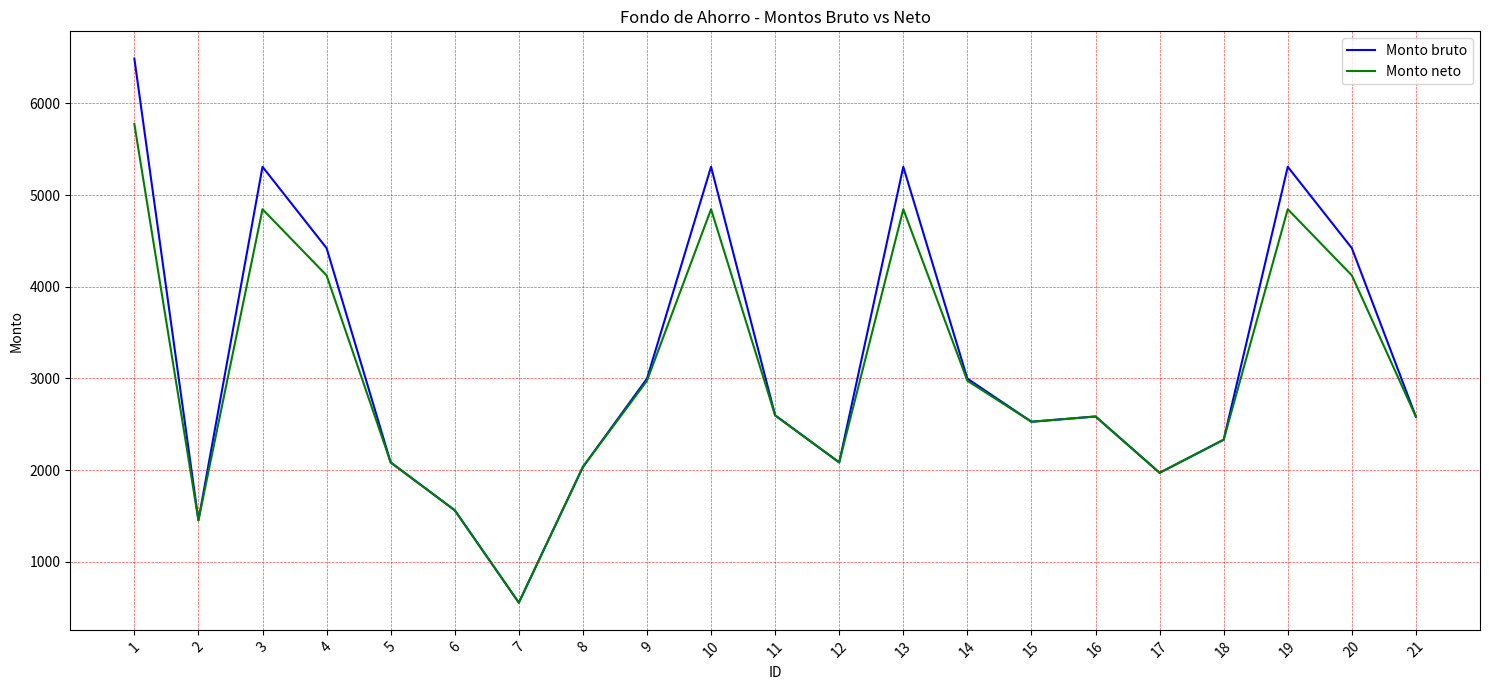

Rank the series by their maximum value, from highest to lowest.

Monto bruto, Monto neto